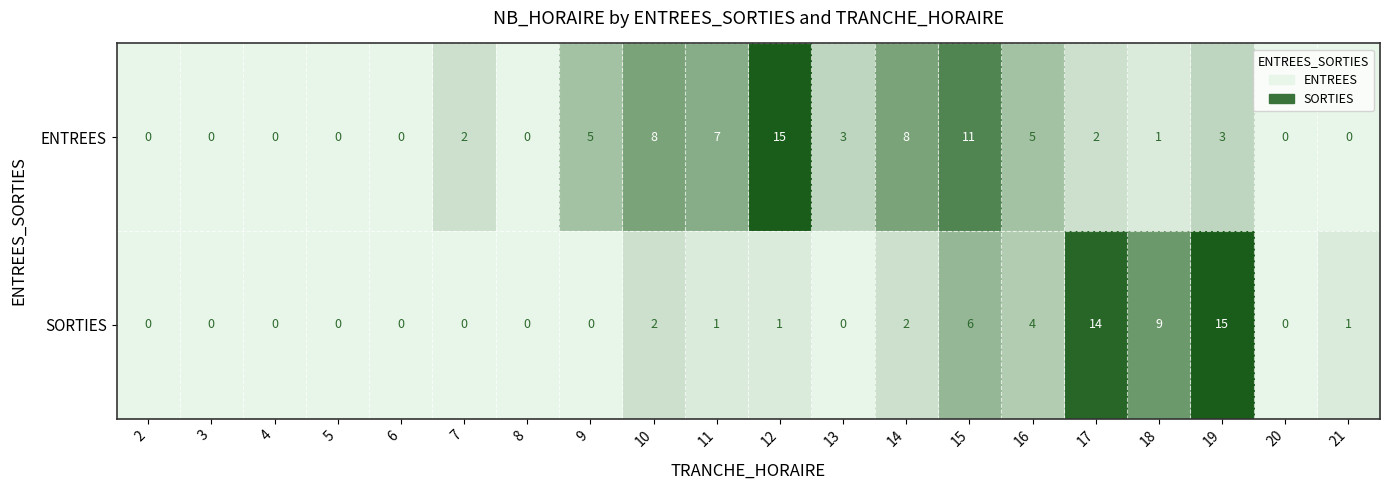

At 18, list the series in order from largest to smallest.

SORTIES, ENTREES